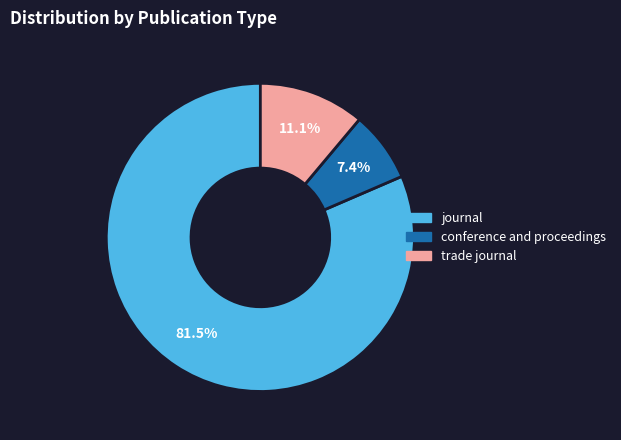

Which has a higher value, trade journal or journal?

journal